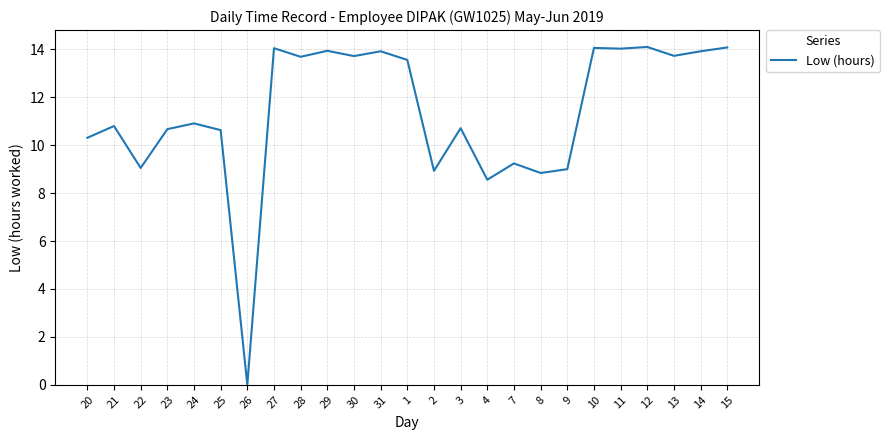

What is the difference between the maximum and second lowest values?

5.5